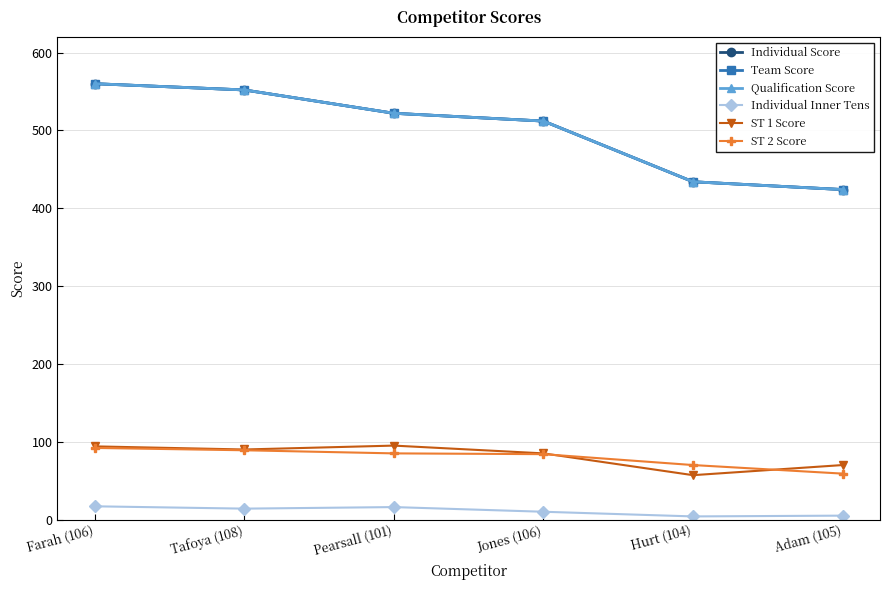

Does the chart have visible grid lines?

Yes